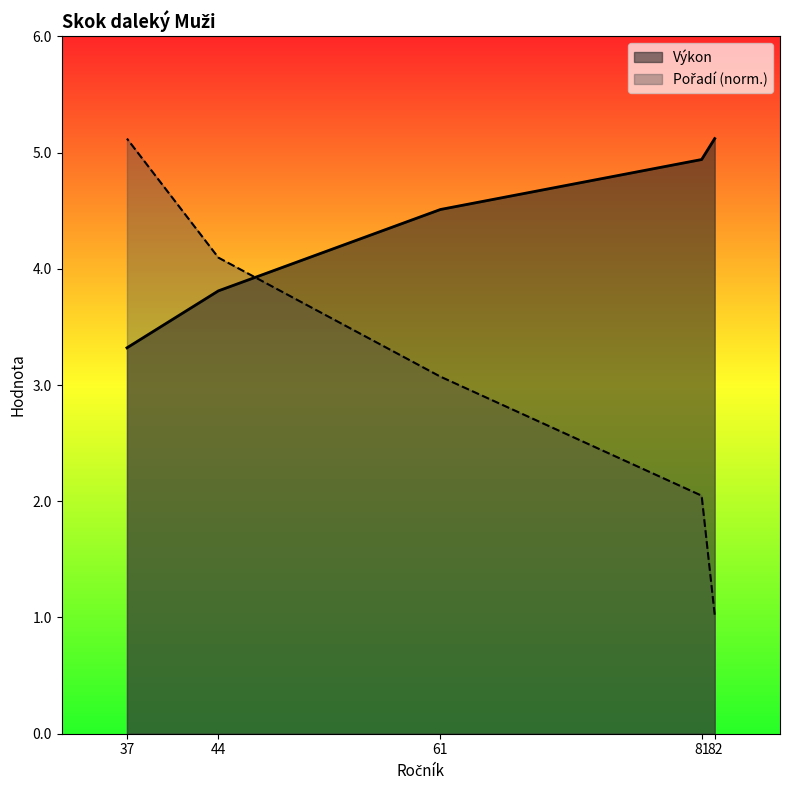

What is the sum of all Pořadí values?

15.4